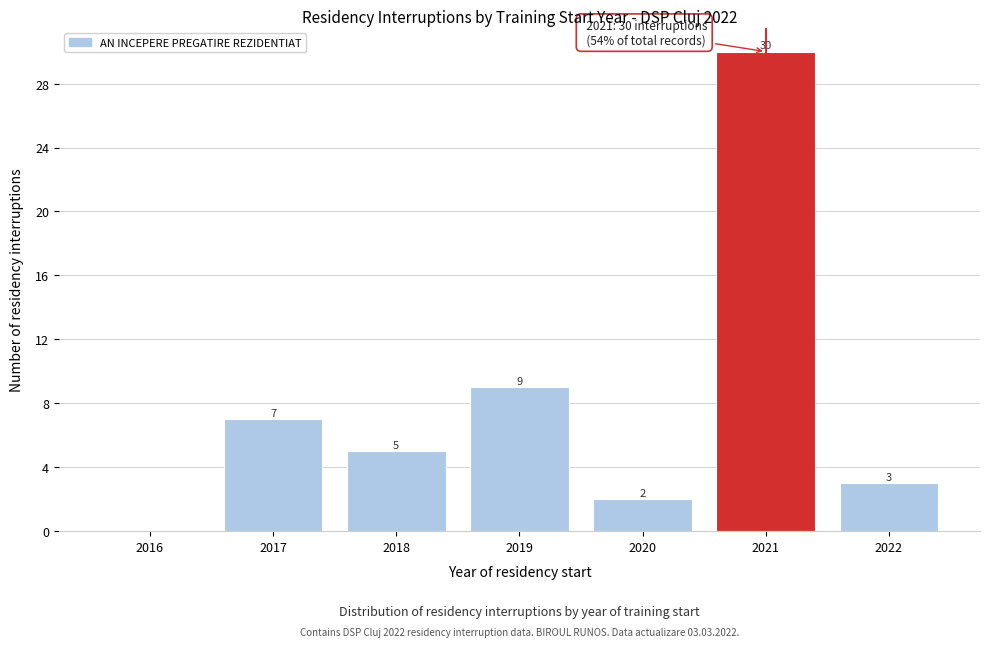

Reading left to right, what are all the values shown in this chart?

2016=0	2017=7	2018=5	2019=9	2020=2	2021=30	2022=3